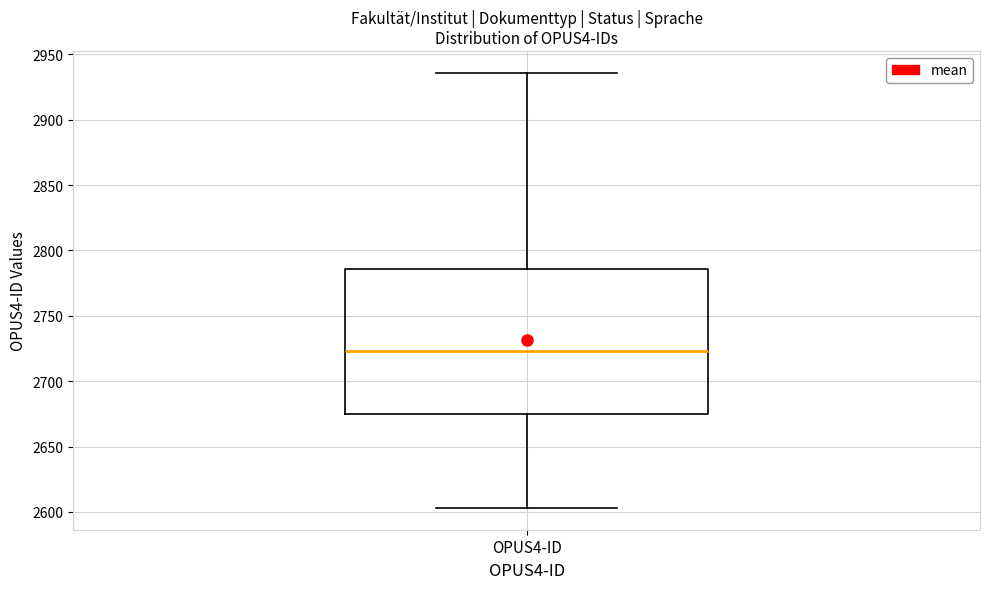

Read this box plot against the y-axis: the position of the median line, the range covered by the box, and the ends of both whiskers. The values are not printed on the chart, so give them approximately, as read against the axis.

median 2725, box 2675 to 2785, whiskers 2605 to 2935